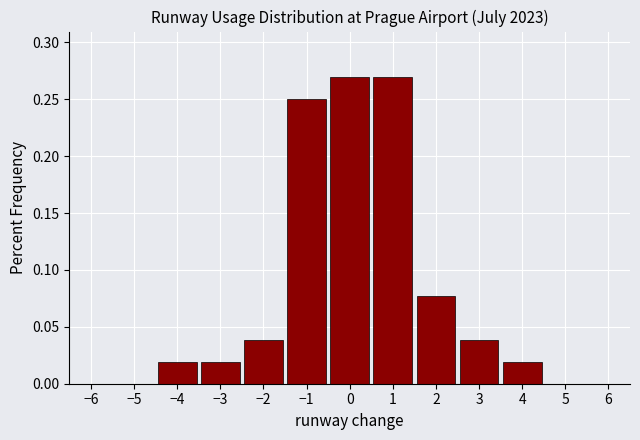

How tall is the bar that spans -3.5 to -2.5 on the x-axis? The values are not printed on the chart, so give them approximately, as read against the axis.

0.020